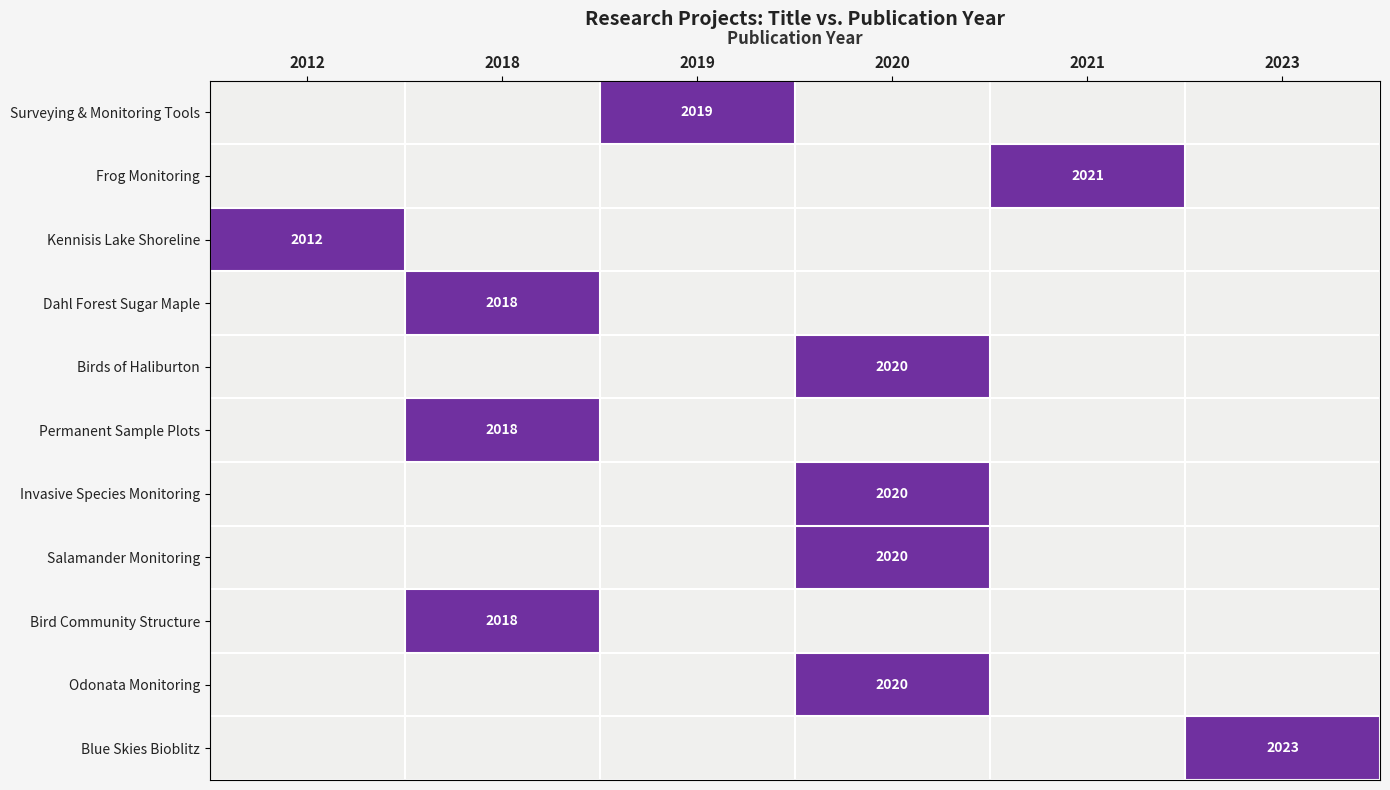

Is it true that Dahl Forest Sugar Maple equals 3370 at 2018?

False